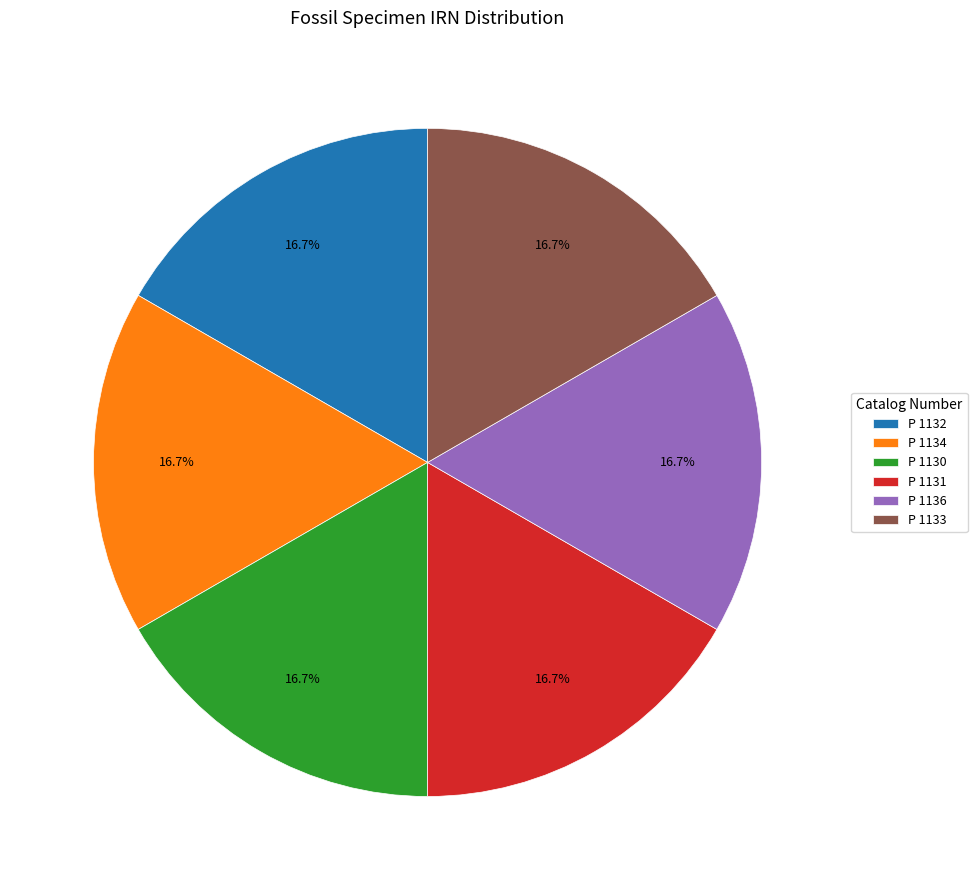

Count the number of slices in the pie.

6